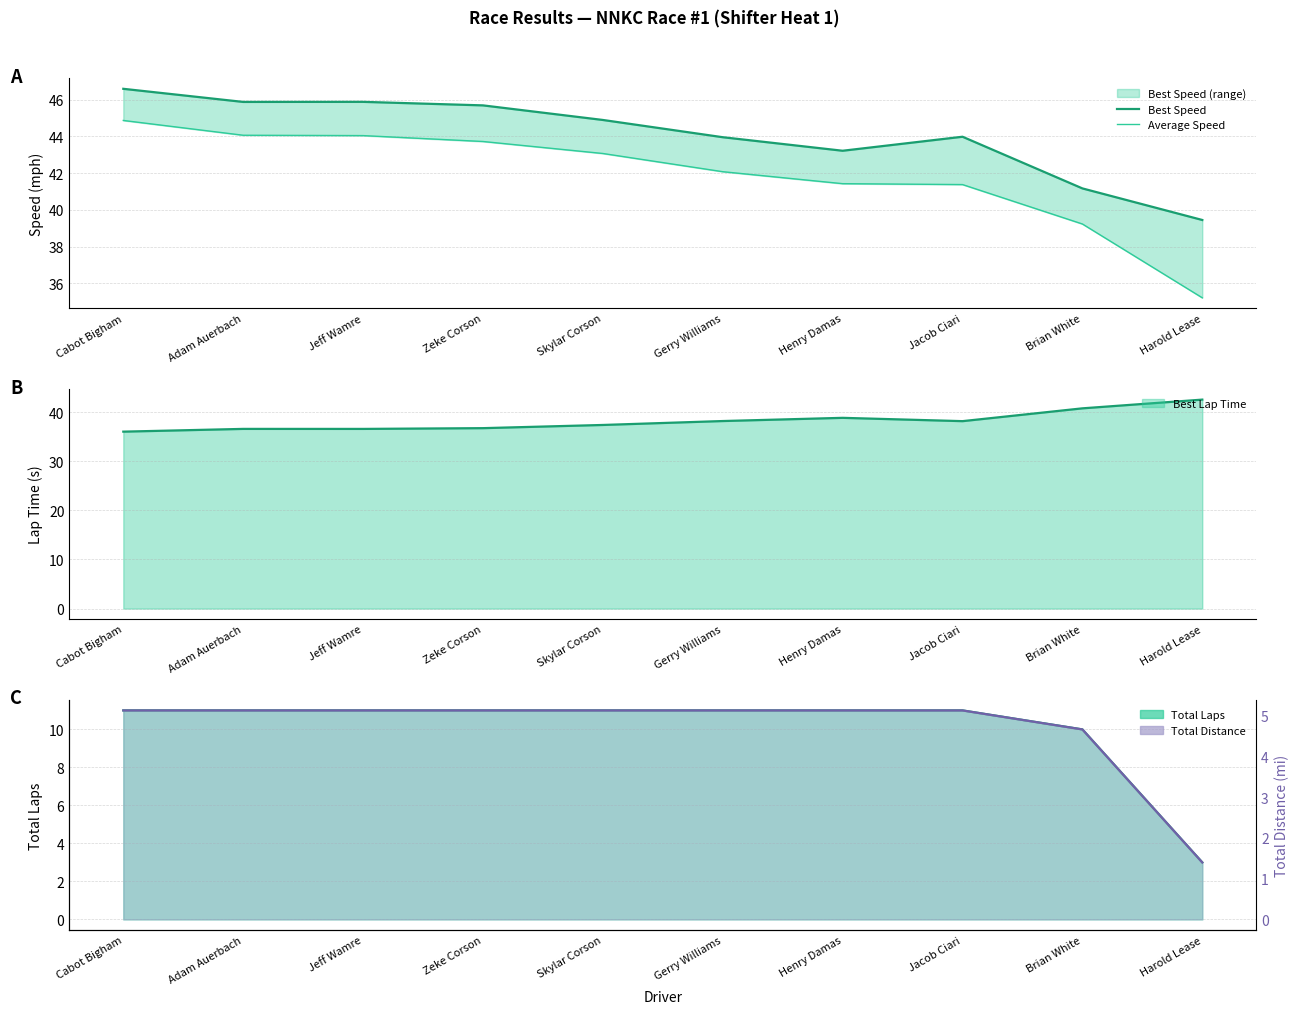

What is the value of the Best Speed point at the 9th from the left?

41.2